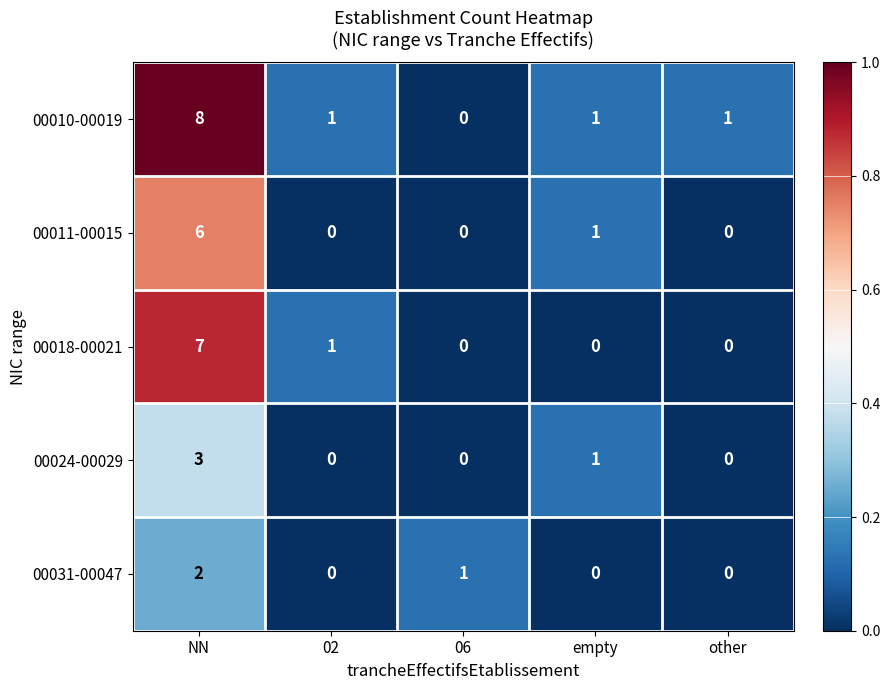

The value of 00031-00047 at other is 0. True or false?

True